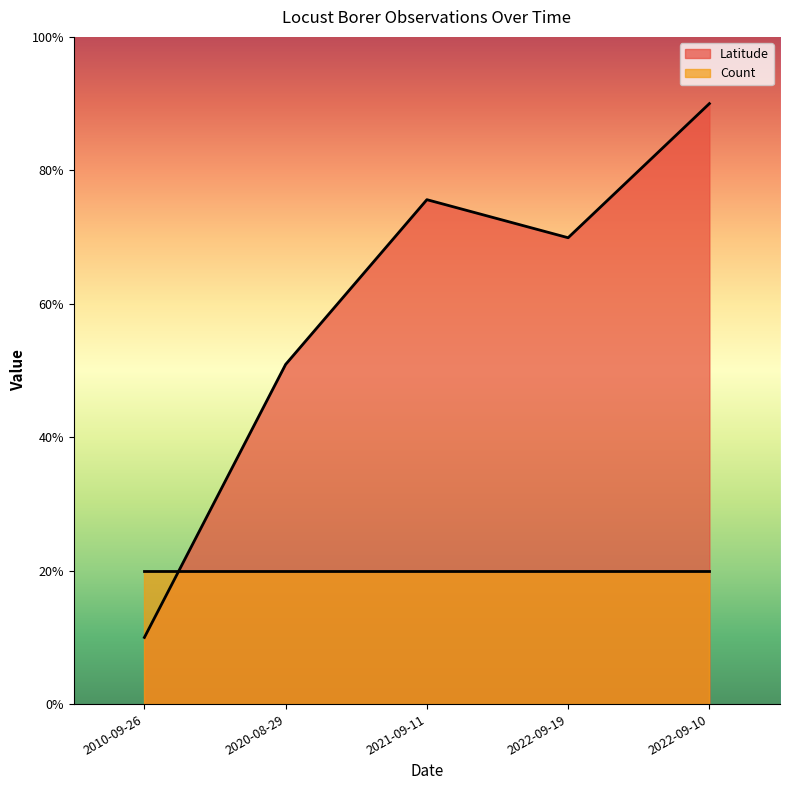

True or false: the data shows 50.9 at 2020-08-29.

True